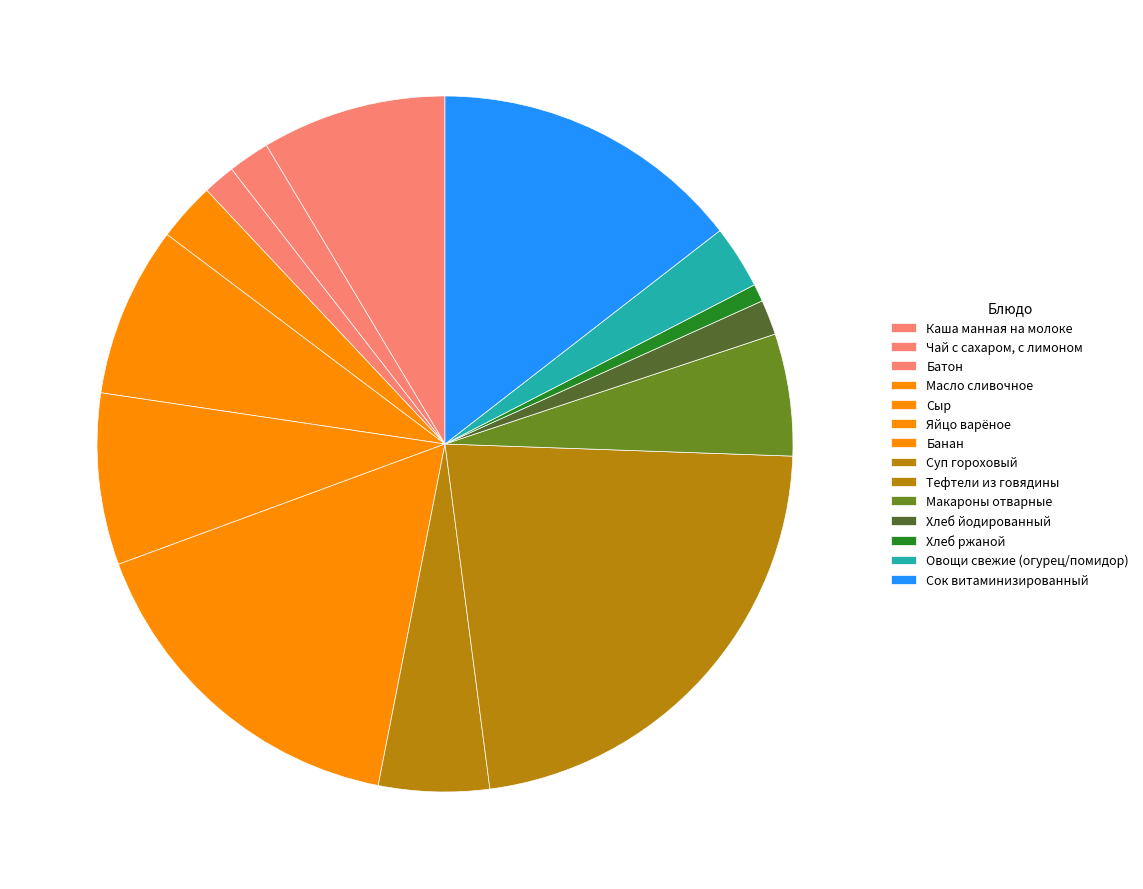

Between Яйцо варёное and Хлеб йодированный, which is larger?

Яйцо варёное